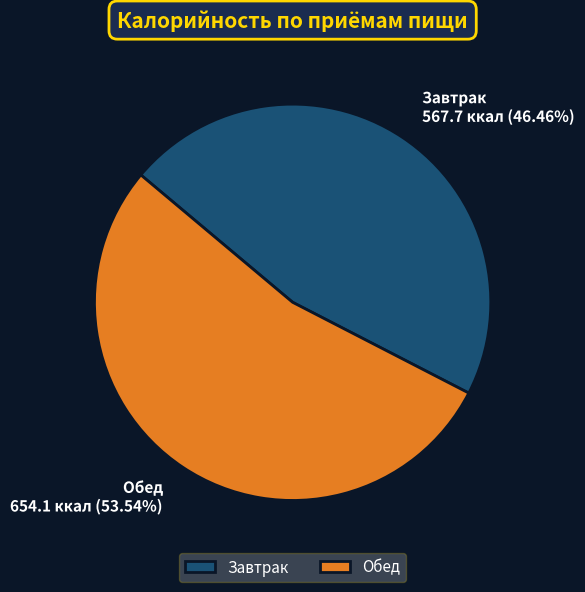

Does Завтрак represent more than half of the total?

No